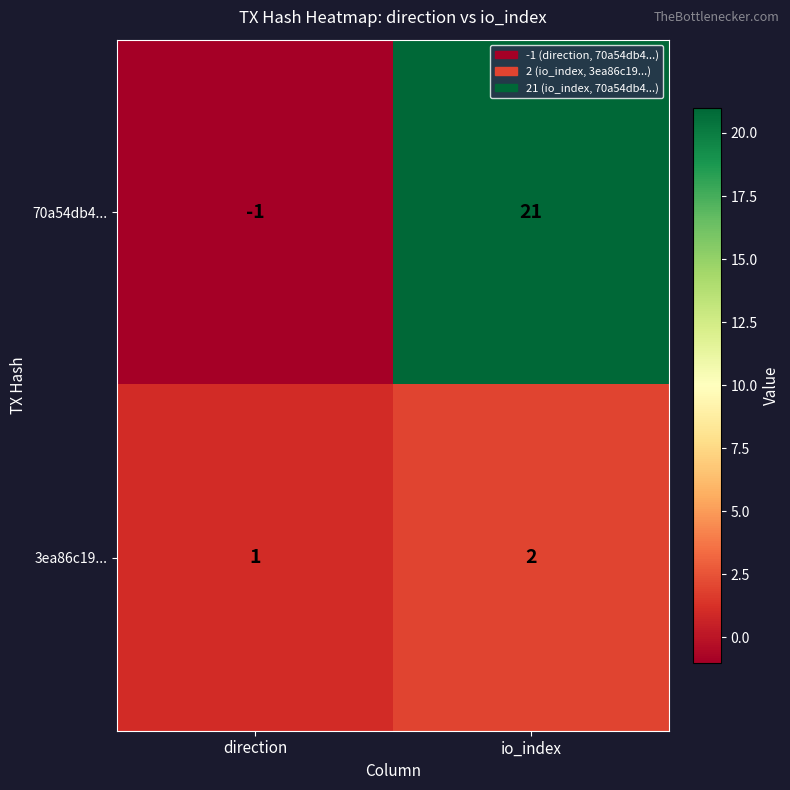

Which series has the widest spread of values?

70a54db4...